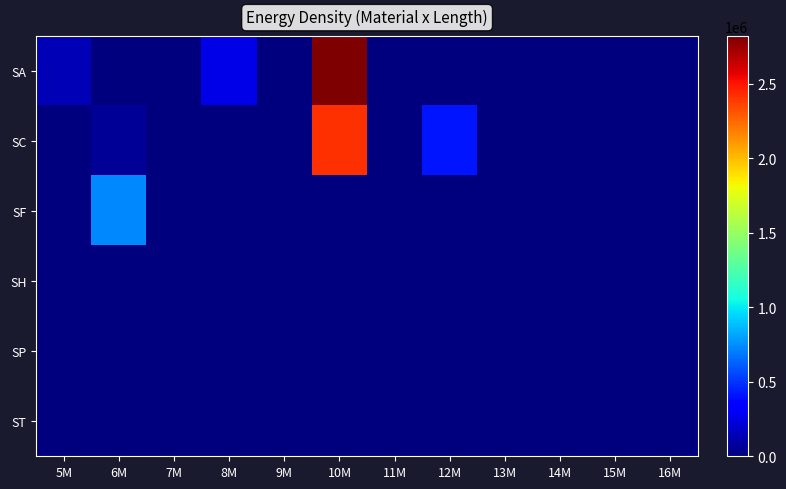

Reading left to right, extract all data points from this chart.

SA: 5M=139935	6M=0	7M=0	8M=257387	9M=0	10M=2819220	11M=0	12M=0	13M=0	14M=0	15M=0	16M=0
SC: 5M=0	6M=56792	7M=242	8M=831	9M=1715	10M=2413212	11M=0	12M=412503	13M=0	14M=0	15M=0	16M=0
SF: 5M=0	6M=734100	7M=0	8M=0	9M=0	10M=0	11M=0	12M=0	13M=0	14M=0	15M=0	16M=0
SH: 5M=0	6M=0	7M=0	8M=0	9M=0	10M=630	11M=0	12M=0	13M=0	14M=699	15M=0	16M=0
SP: 5M=0	6M=0	7M=0	8M=0	9M=0	10M=0	11M=0	12M=0	13M=0	14M=0	15M=0	16M=0
ST: 5M=0	6M=0	7M=0	8M=0	9M=0	10M=0	11M=0	12M=0	13M=0	14M=0	15M=0	16M=0